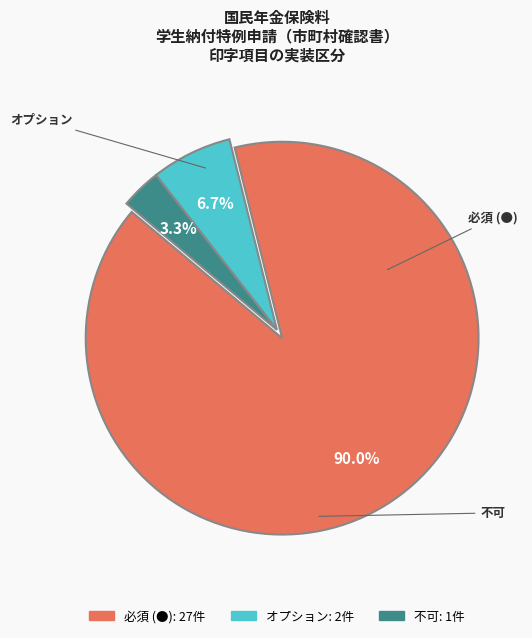

What percentage is NOT represented by 必須 (●)?

10.0%